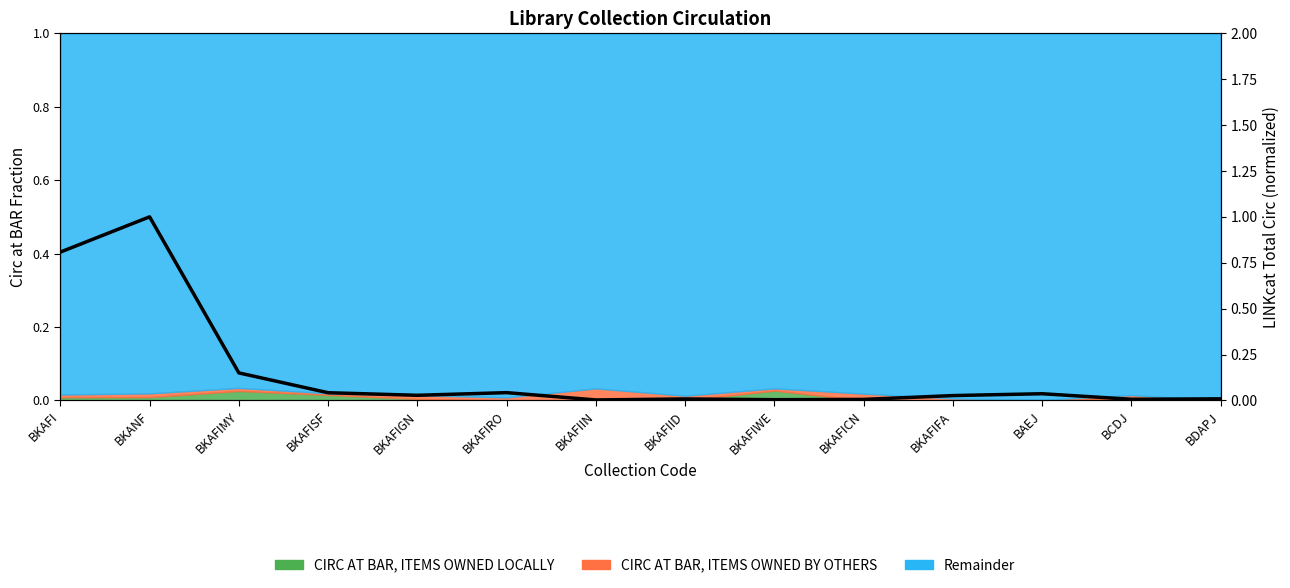

What is the label of the 5th point from the right?

BKAFICN